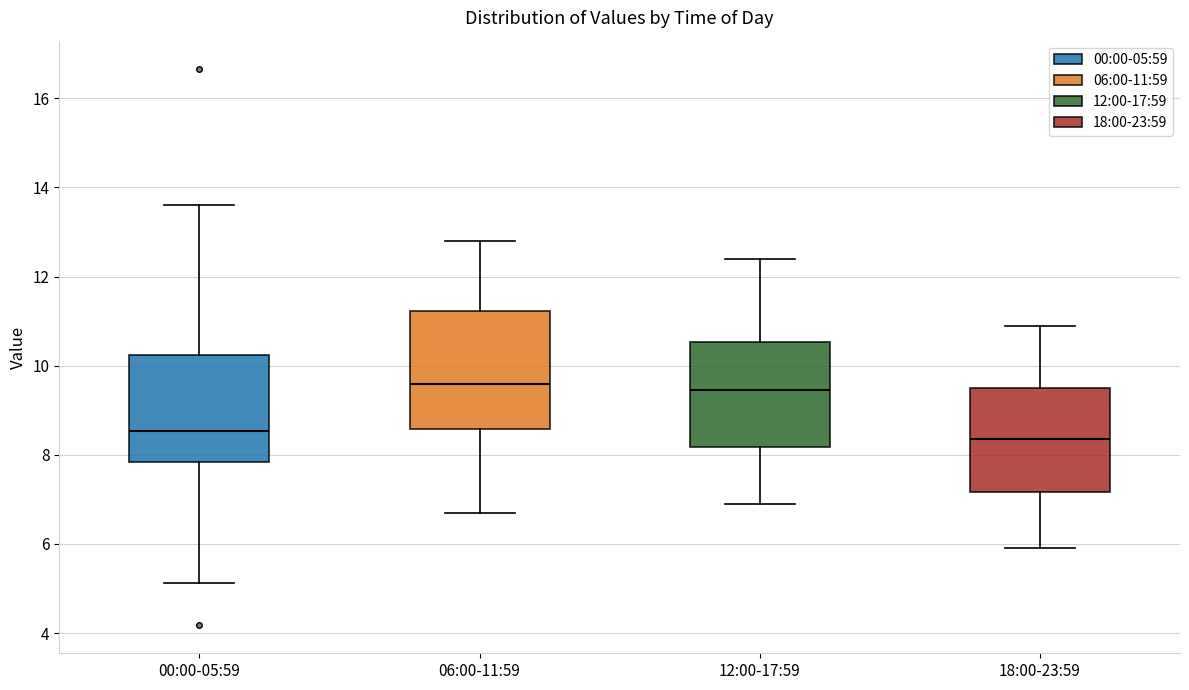

Comparing the boxes themselves (not the whiskers), which one is the tallest?

06:00-11:59